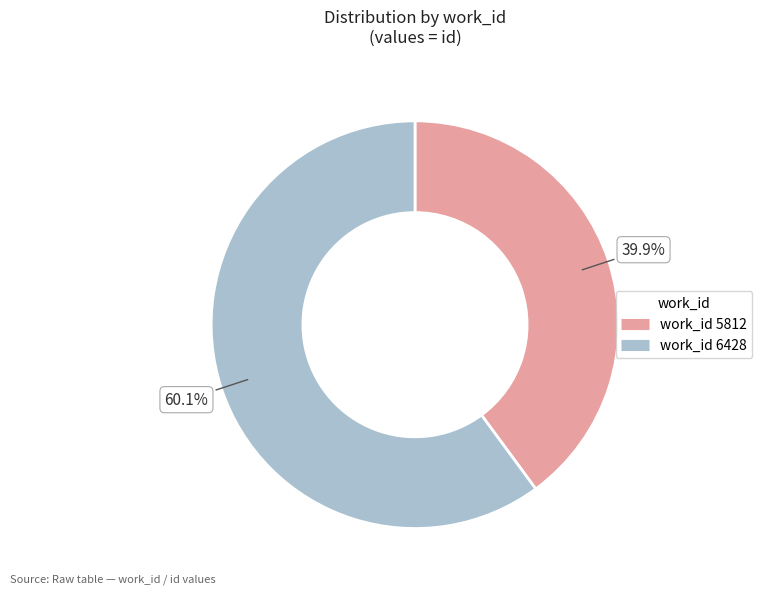

Is there a majority slice in this chart?

Yes